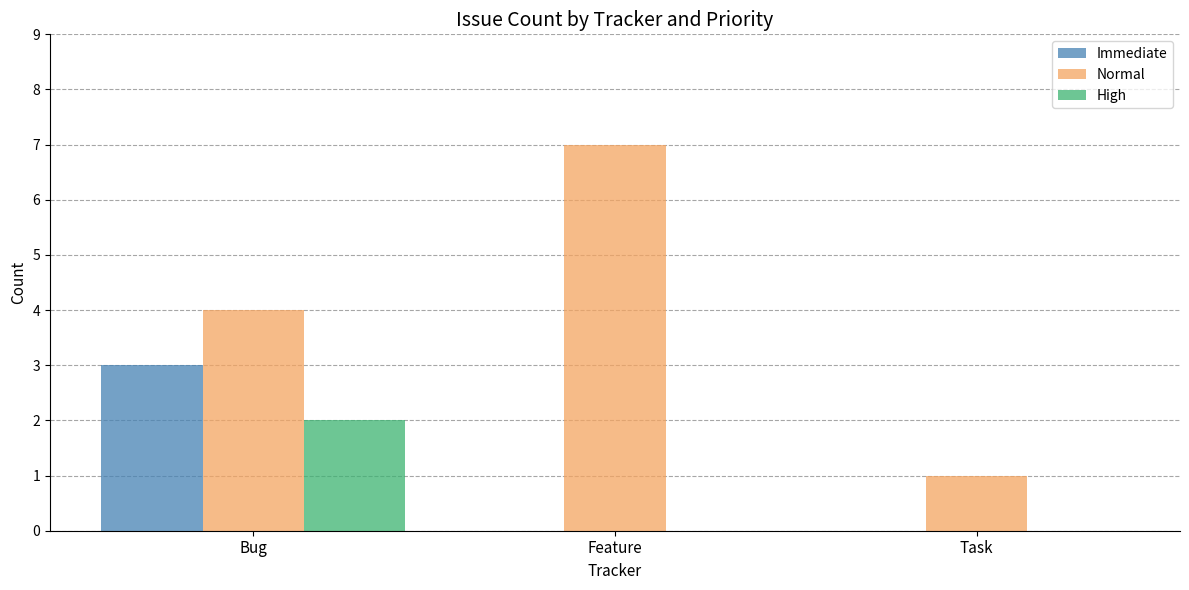

Reading left to right, transcribe all the data shown in this chart.

Immediate: Bug=3	Feature=0	Task=0
Normal: Bug=4	Feature=7	Task=1
High: Bug=2	Feature=0	Task=0